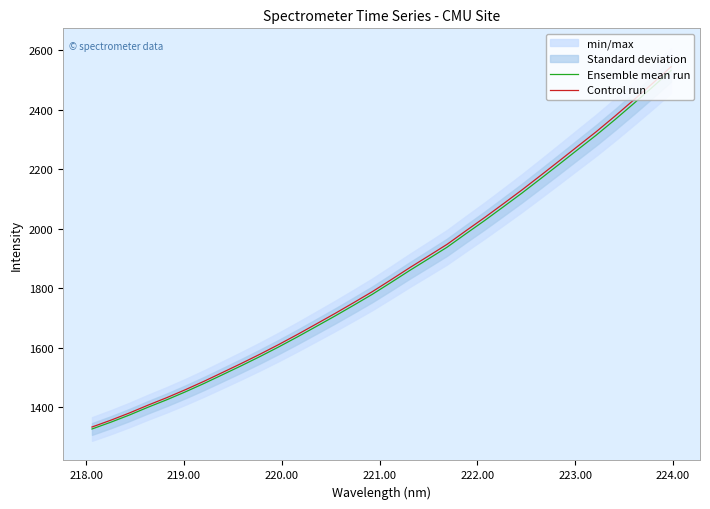

At how many categories does at least one series exceed 2402?

3